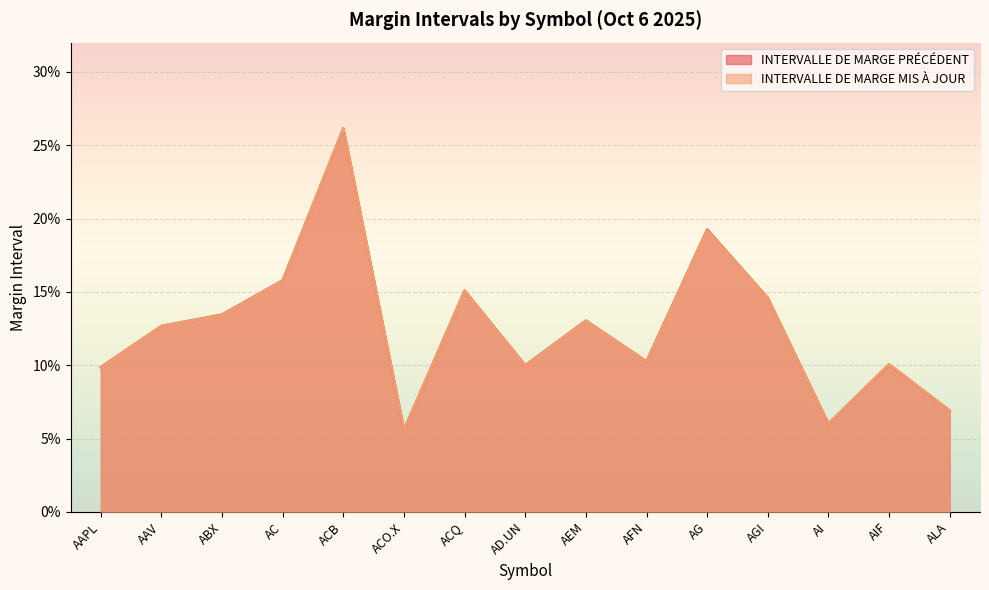

Rank the series by their average value, from highest to lowest.

INTERVALLE DE MARGE PRÉCÉDENT, INTERVALLE DE MARGE MIS À JOUR